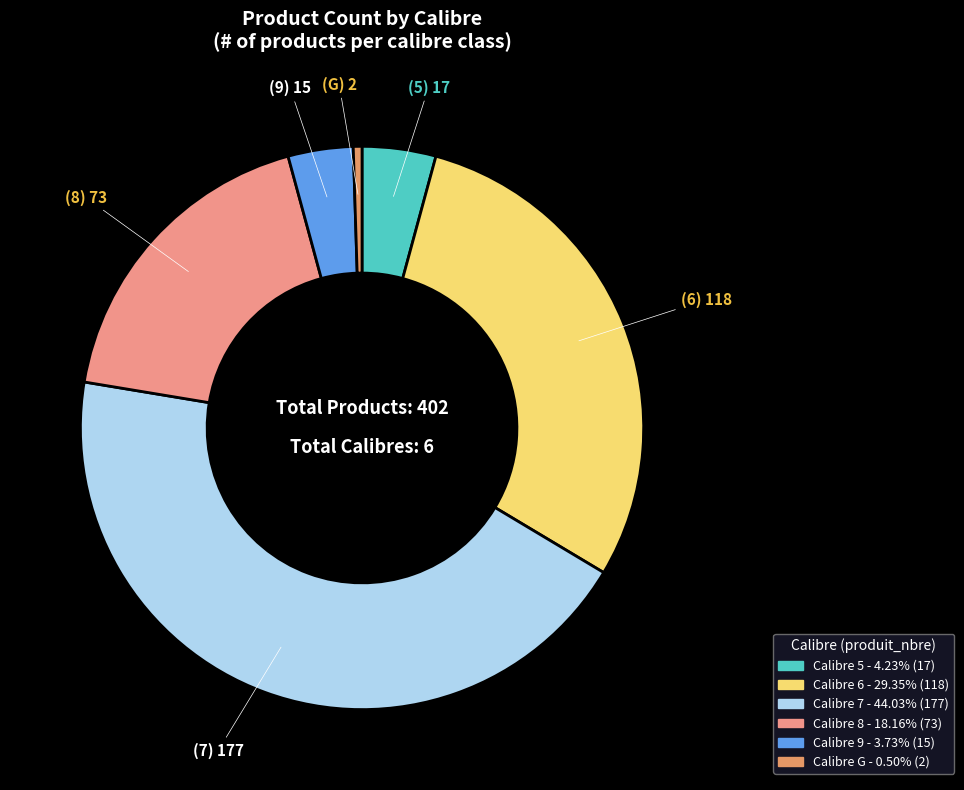

Count the number of slices in the pie.

6